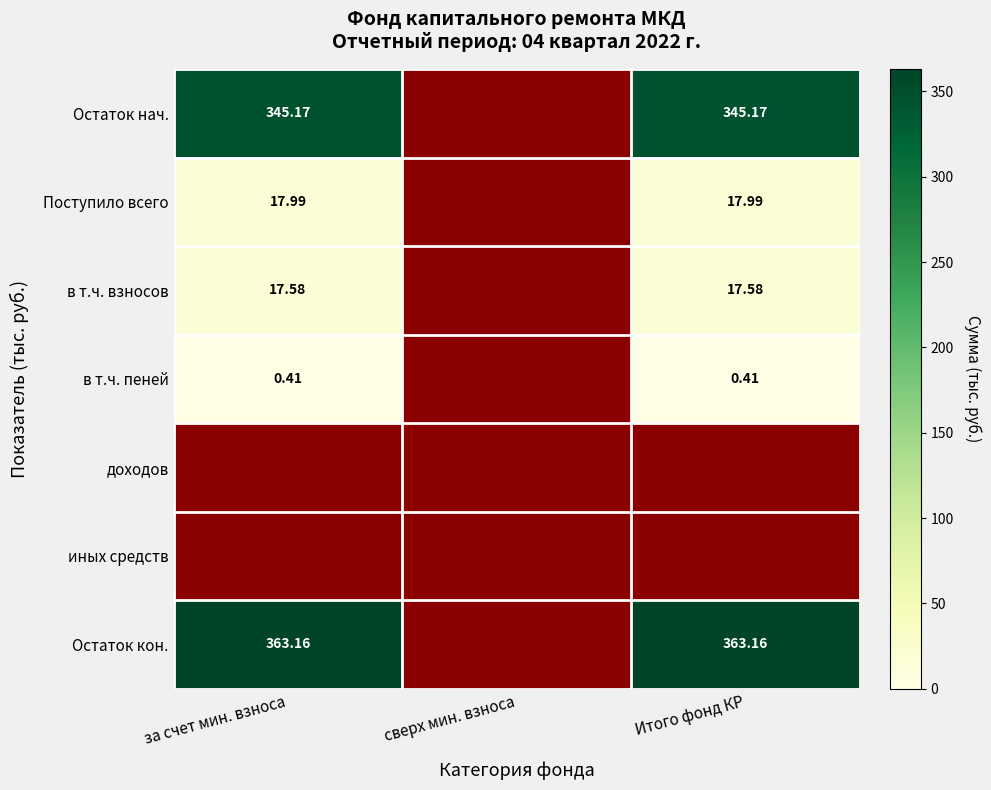

Which series has the largest total across all categories?

Остаток кон.